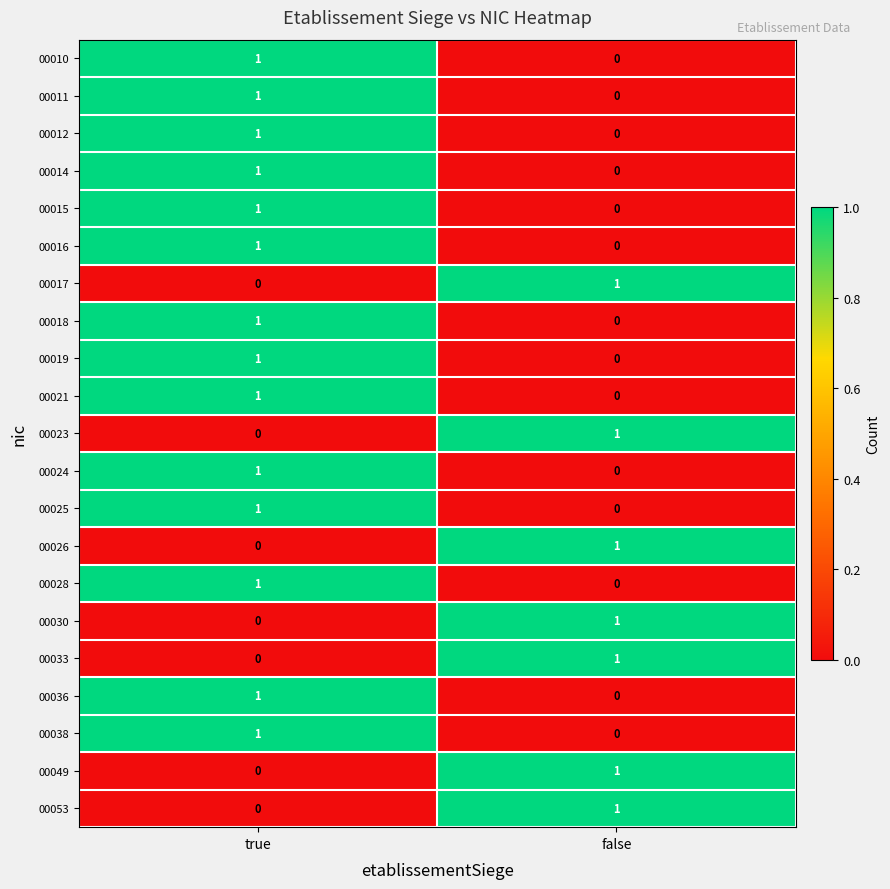

What is the total value across all series at true?

14